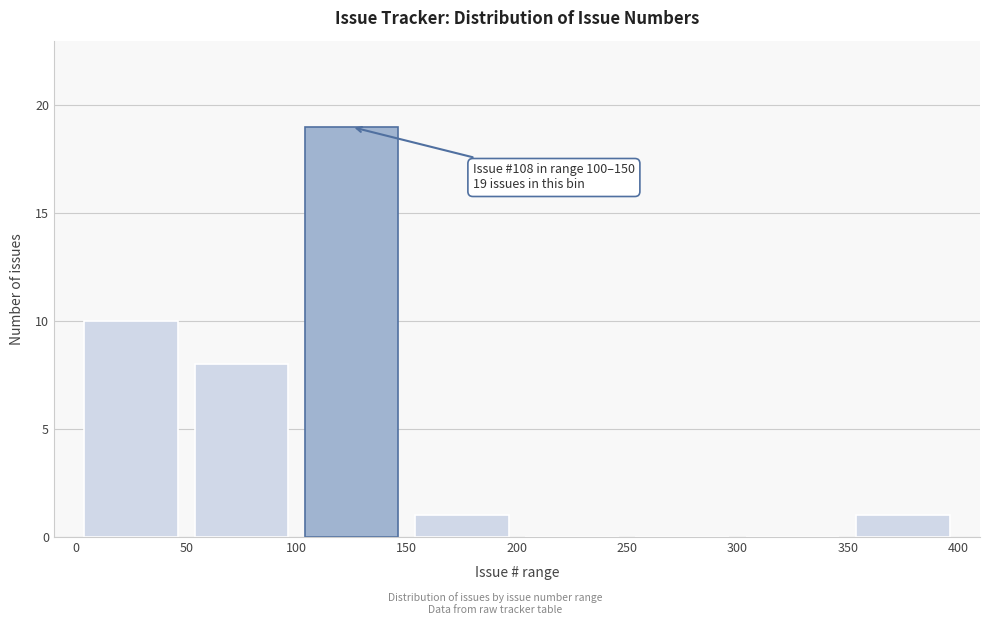

Which range on the x-axis has the tallest bar?

100 to 150